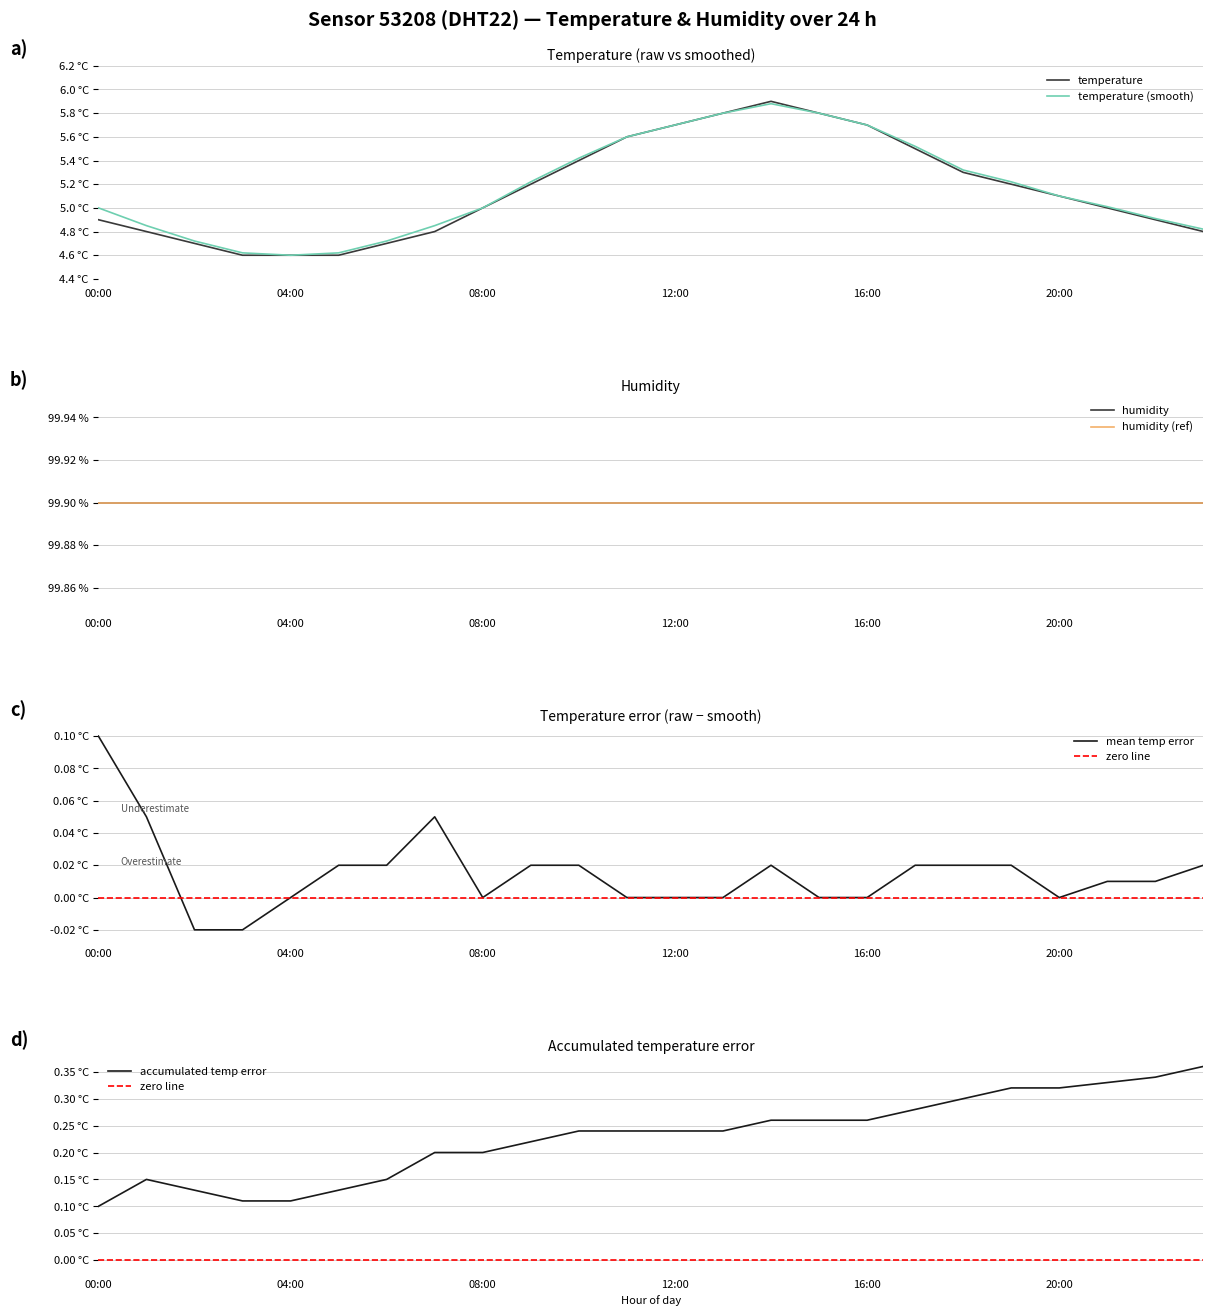

True or false: there are more than 2 points higher than both neighbors.

False